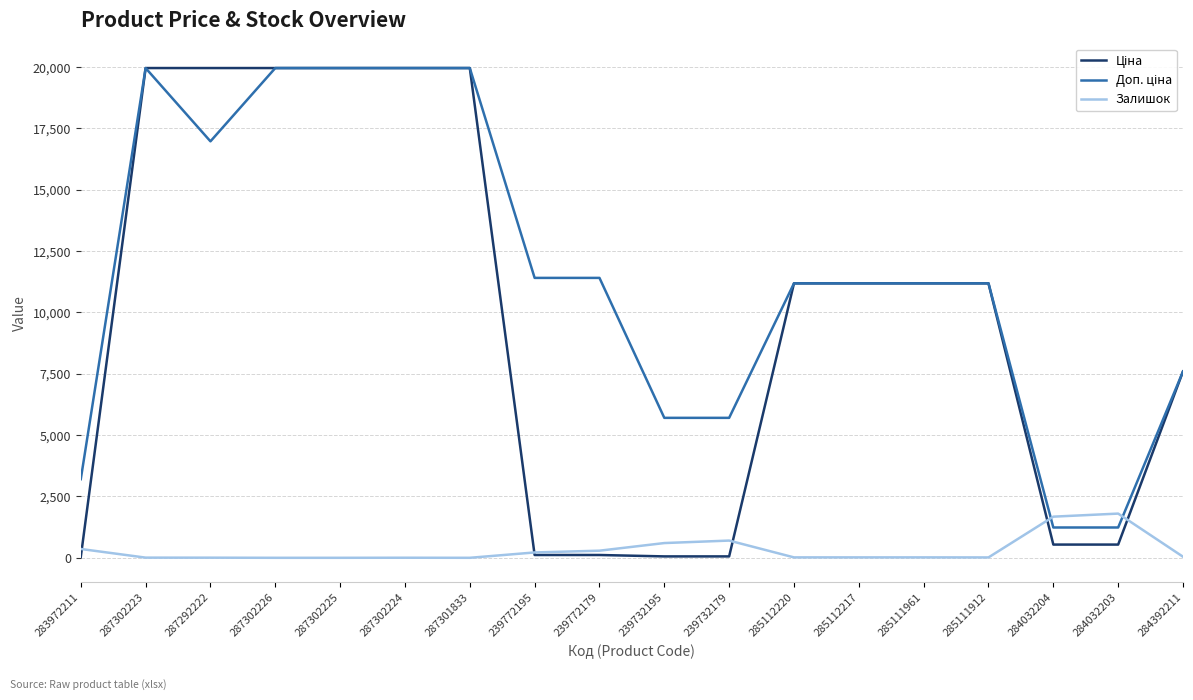

What is the difference between the maximum and minimum values in the Залишок series?

1802.0